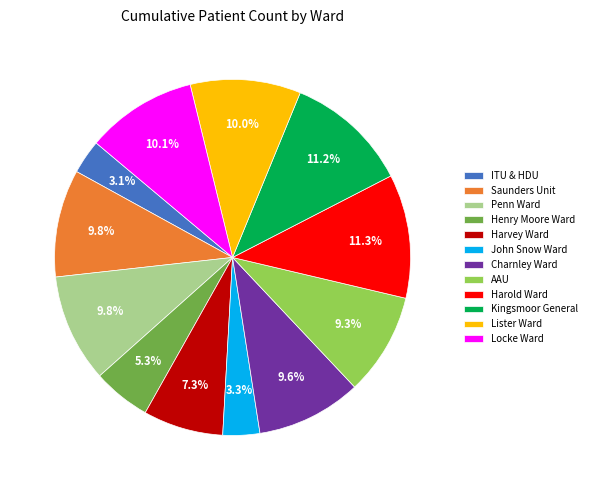

To the nearest percent, what is the difference between the Penn Ward and John Snow Ward slice percentages?

6%